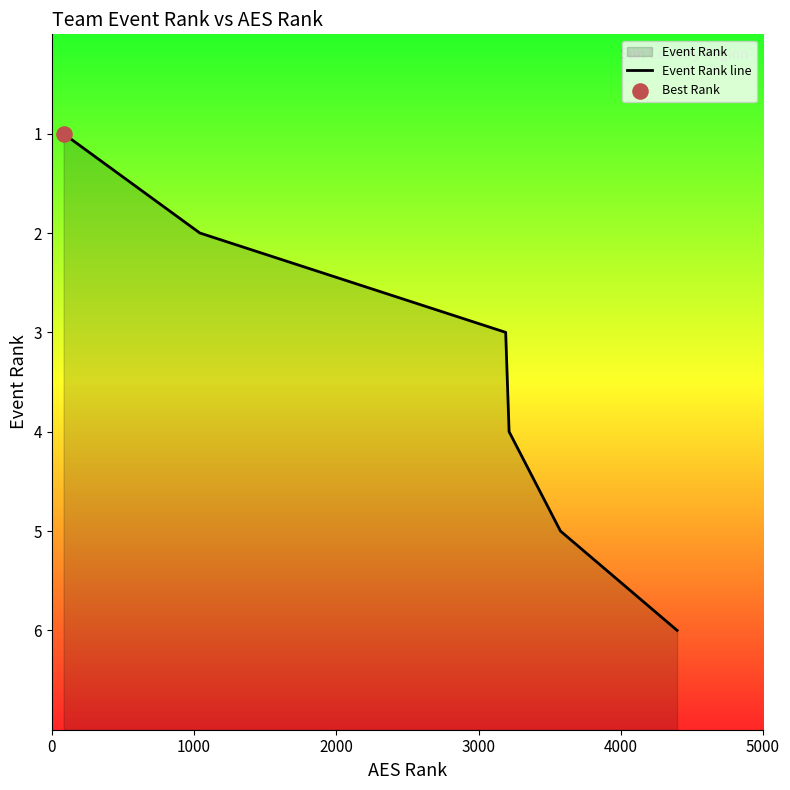

What is the ratio of the value at 0 to the value at 2000?

0.3